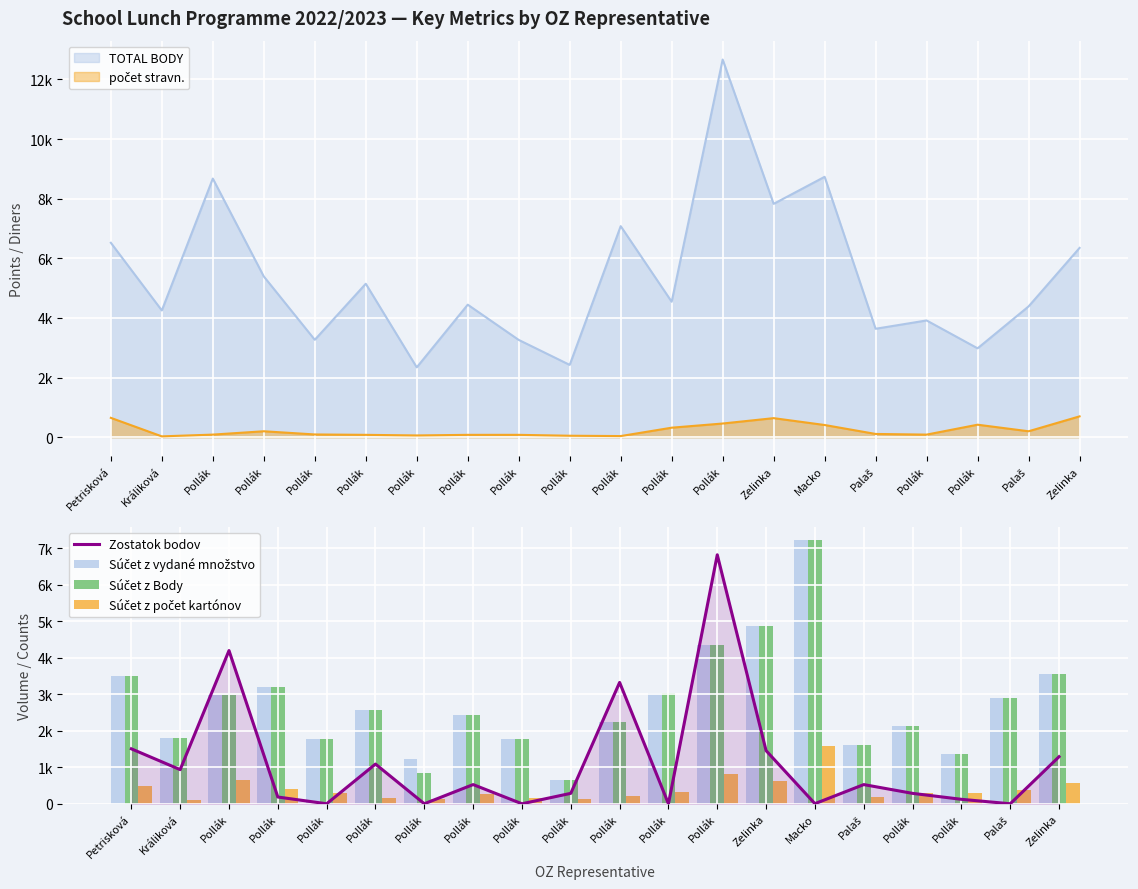

What is the spread (max minus min) of values at Zelinka?

4248